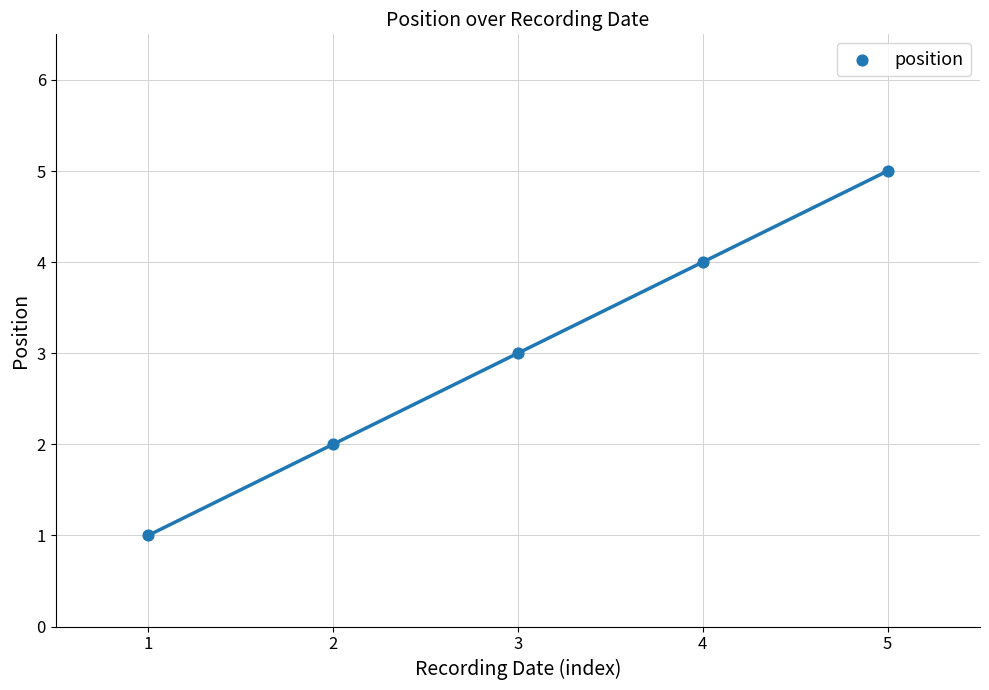

What is the range of Y values (max minus min)?

4